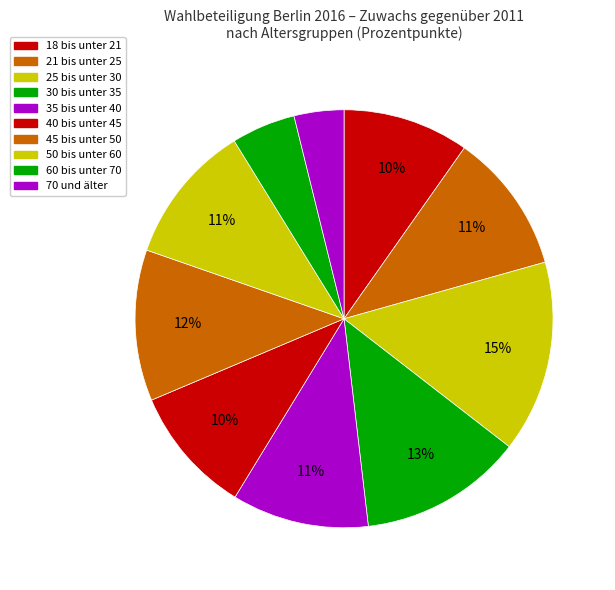

Does any single category account for the majority?

No